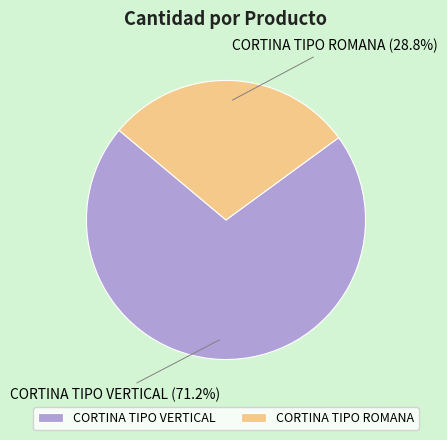

What is the majority slice?

CORTINA TIPO VERTICAL